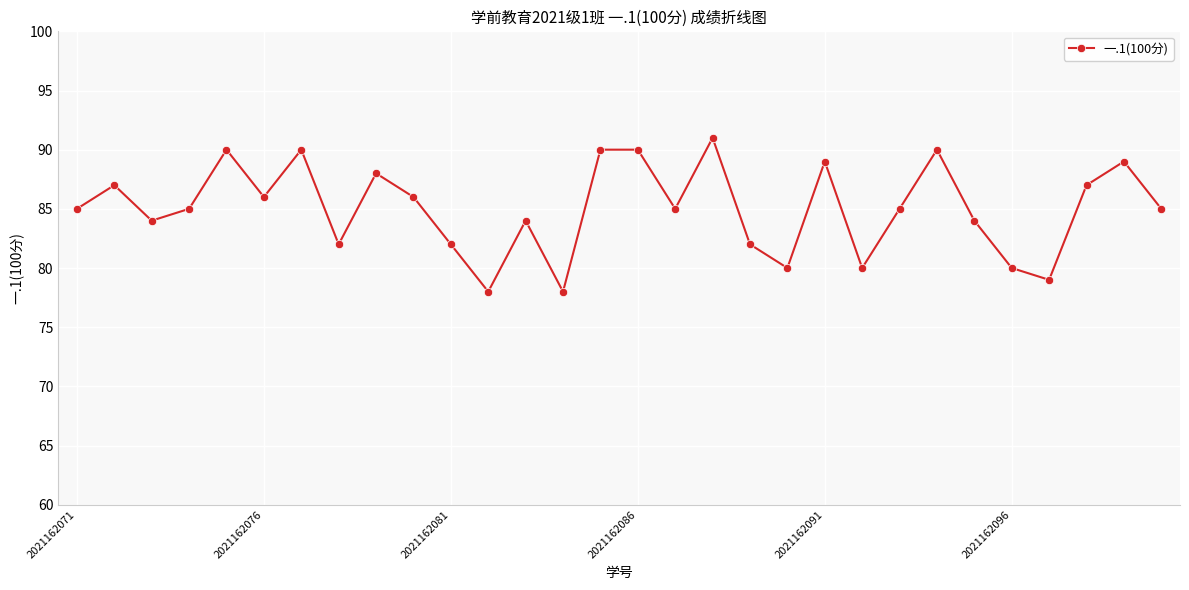

How many interior local valleys (lower than both neighbors) does the data have?

9